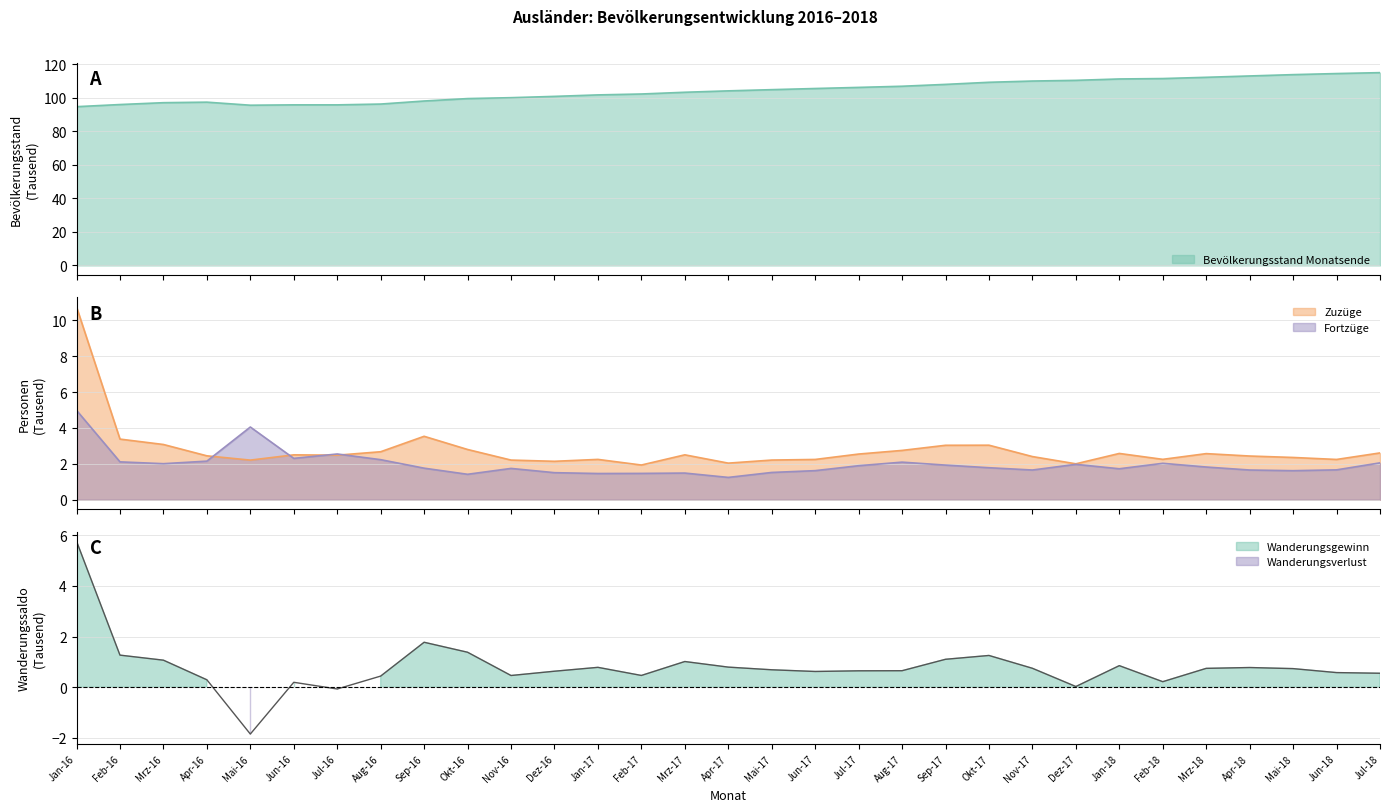

The value of Fortzüge at Jan-18 is 1.7. True or false?

True